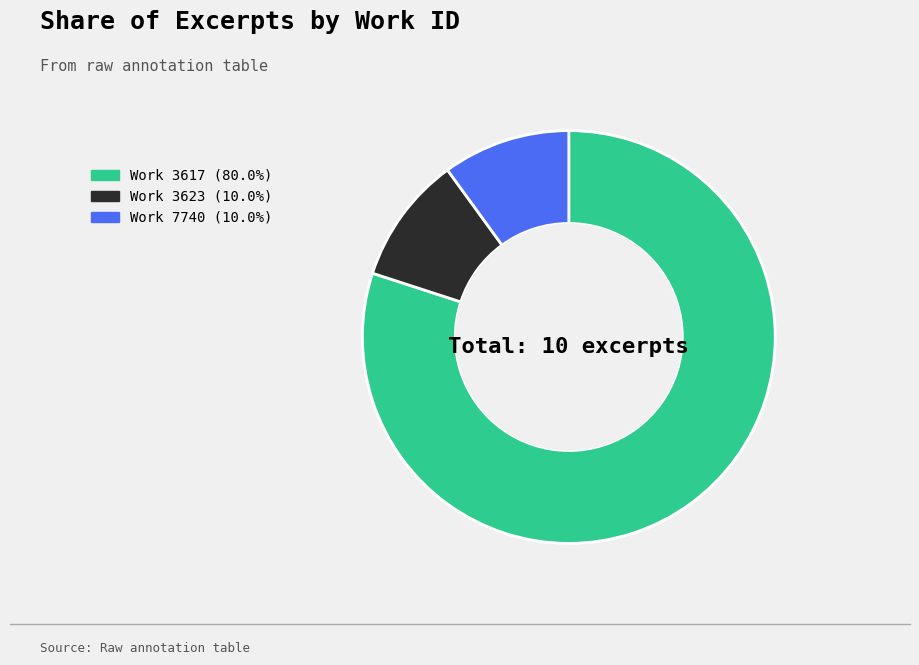

Is Work 3623 (10.0%) the majority of the pie?

No